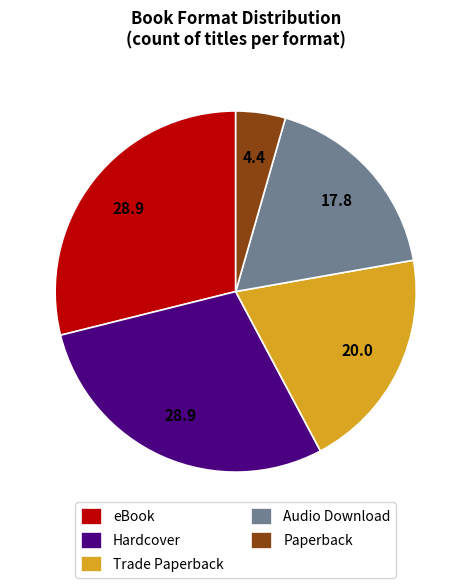

Is Trade Paperback the majority of the pie?

No